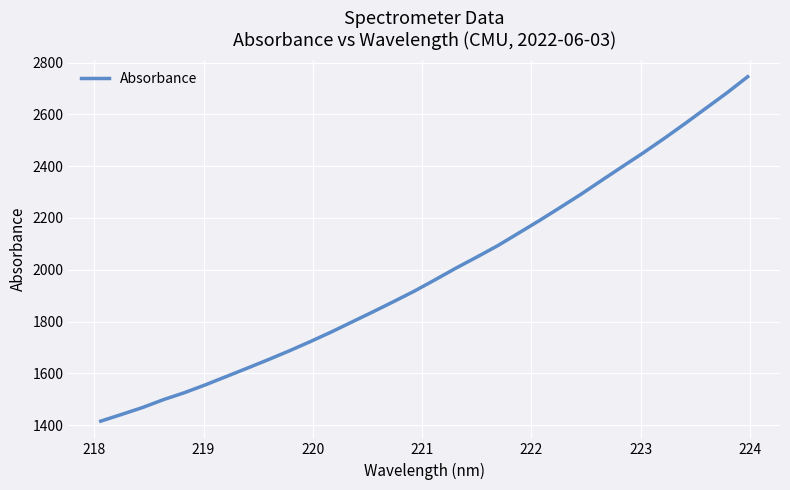

What is the difference between the maximum and minimum values?

1330.5